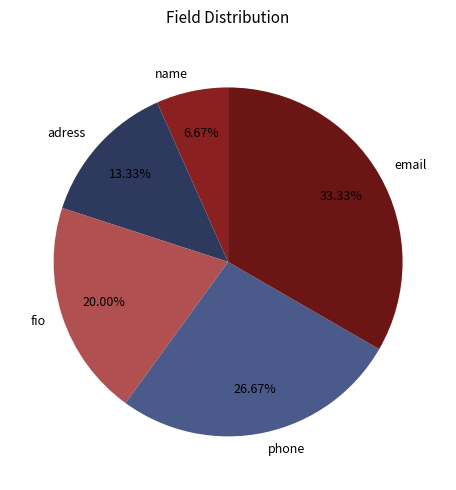

Is it true that name is 7% of the pie?

True